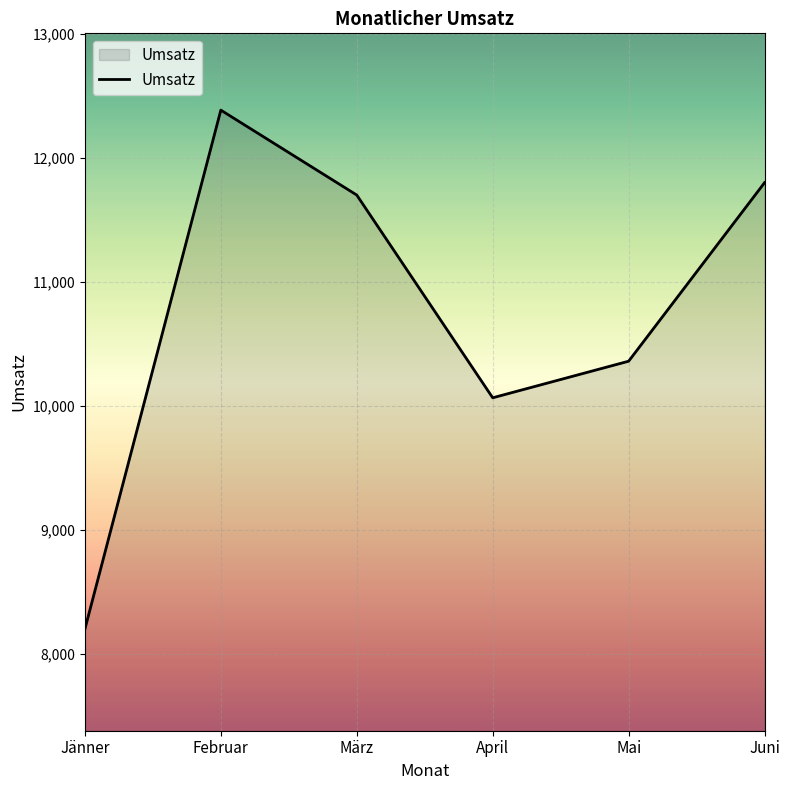

What is the difference between the values at Mai and Jänner?

2160